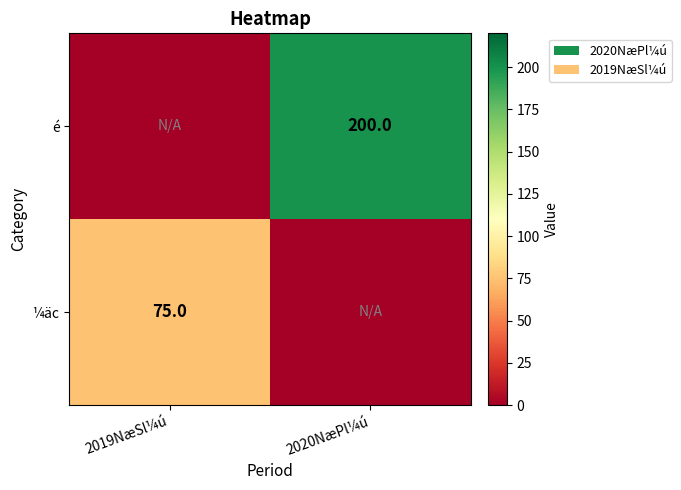

The é series shows 200 at 2020NæPl¼ú. True or false?

True